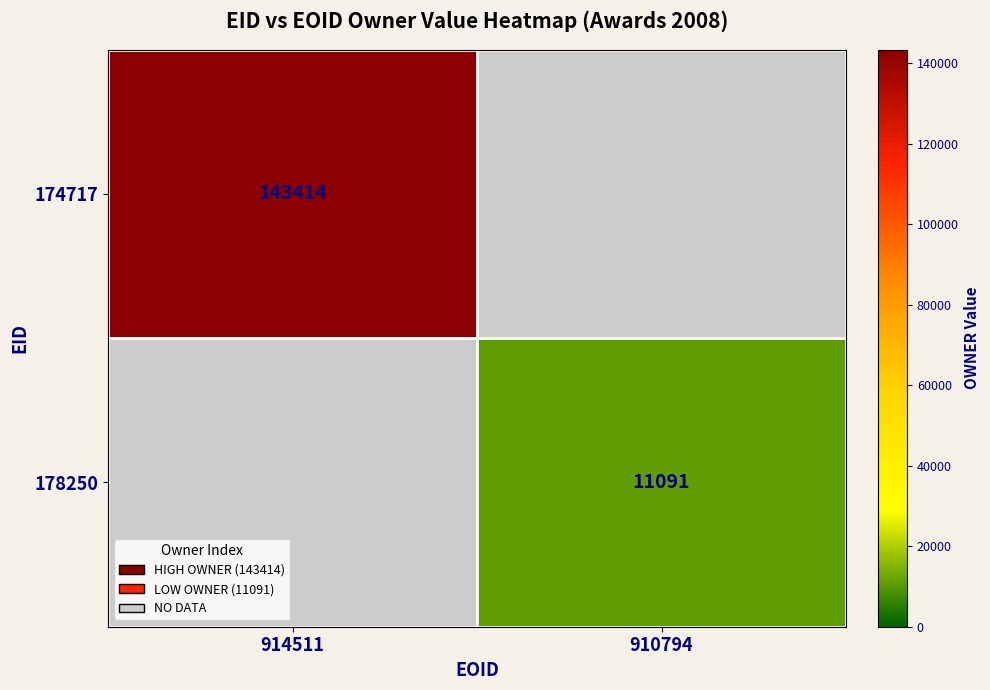

Is it true that 174717 equals 143414 at 914511?

True